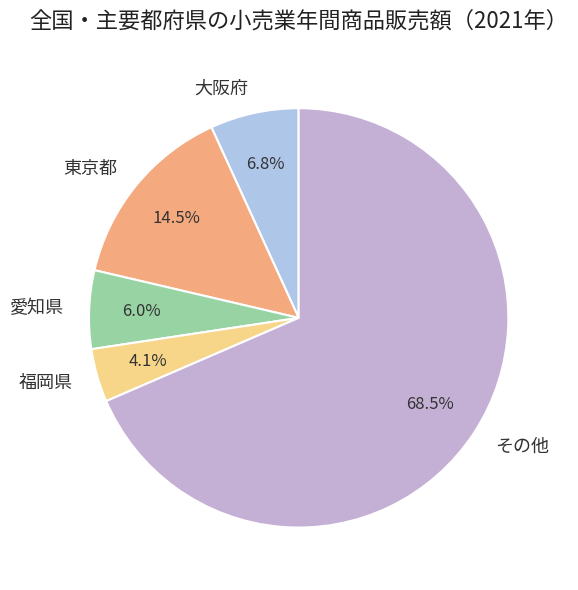

Is there a majority slice in this chart?

Yes